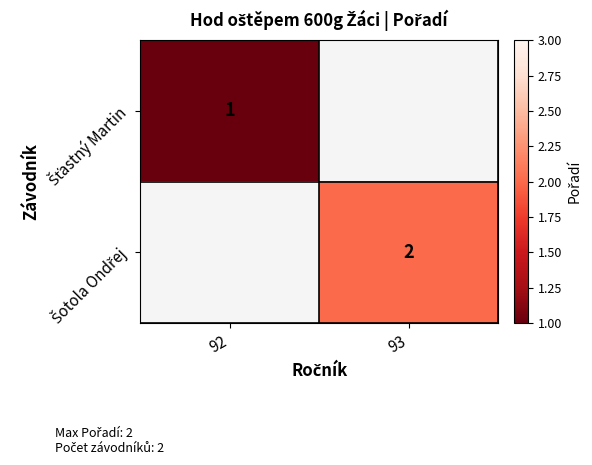

Rank the series by their maximum value, from lowest to highest.

Šťastný Martin, Šotola Ondřej